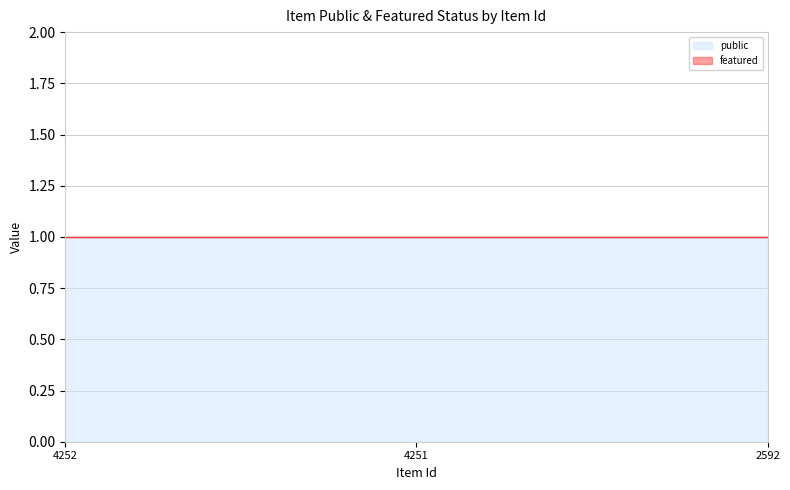

Which category has the highest value in the featured series?

4252